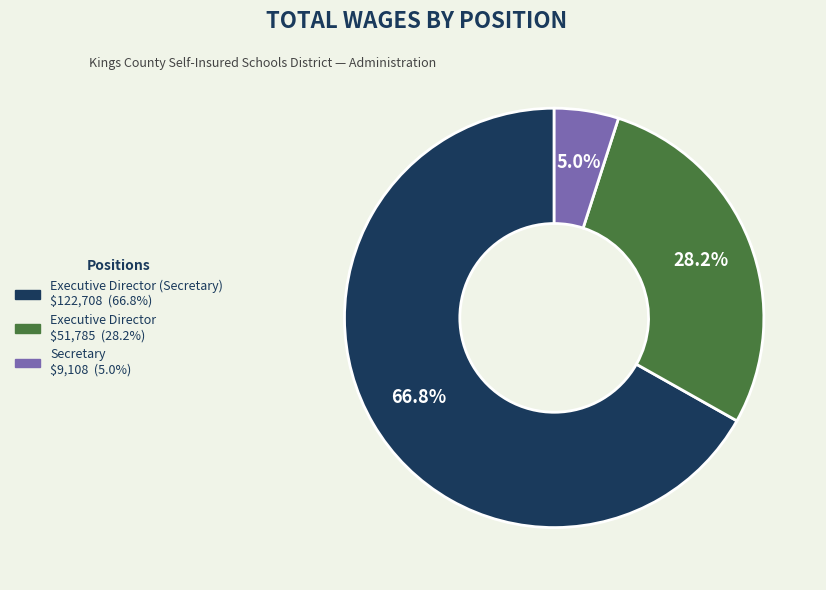

Is there a majority slice in this chart?

Yes